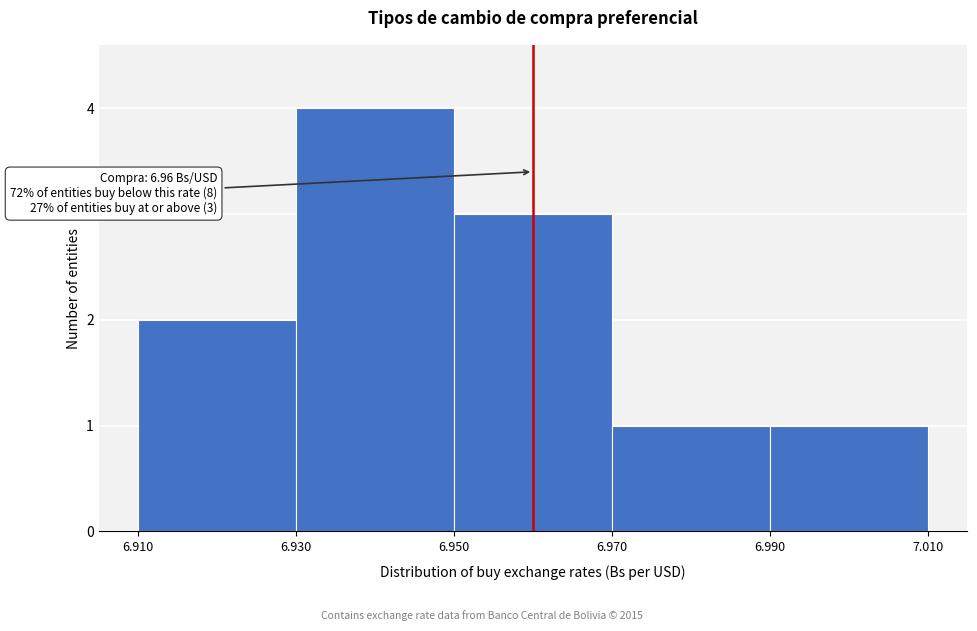

Which range on the x-axis has the tallest bar?

6.930 to 6.950